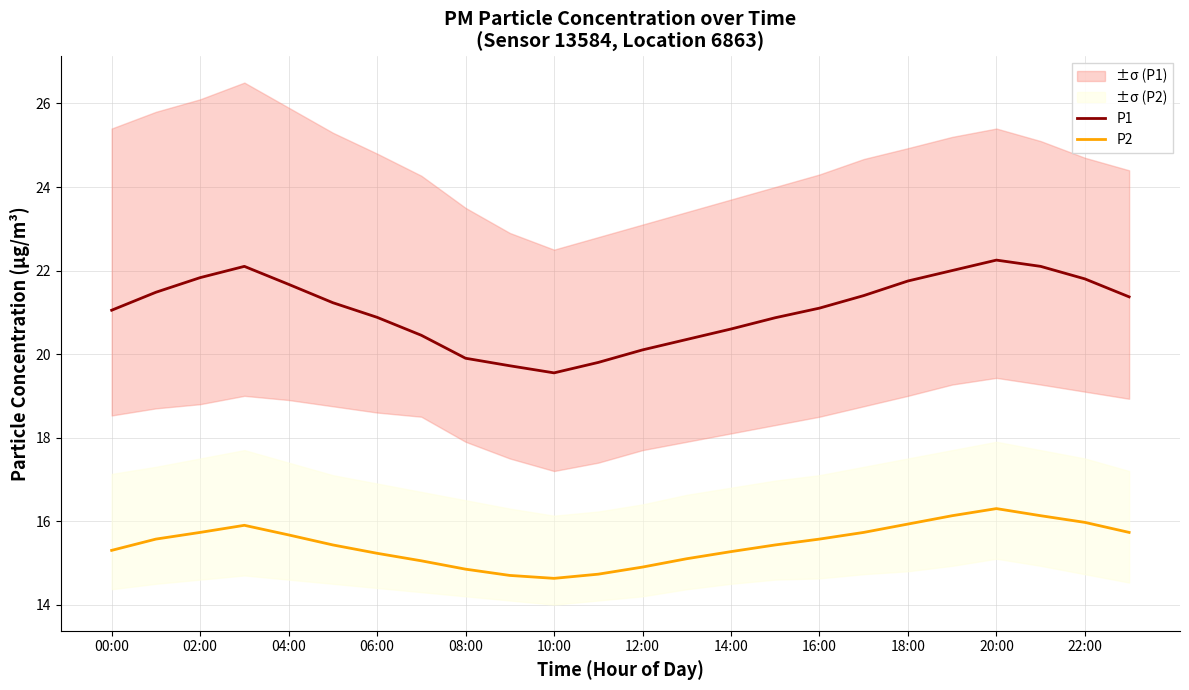

True or false: P2 and P1 cross at least once.

False